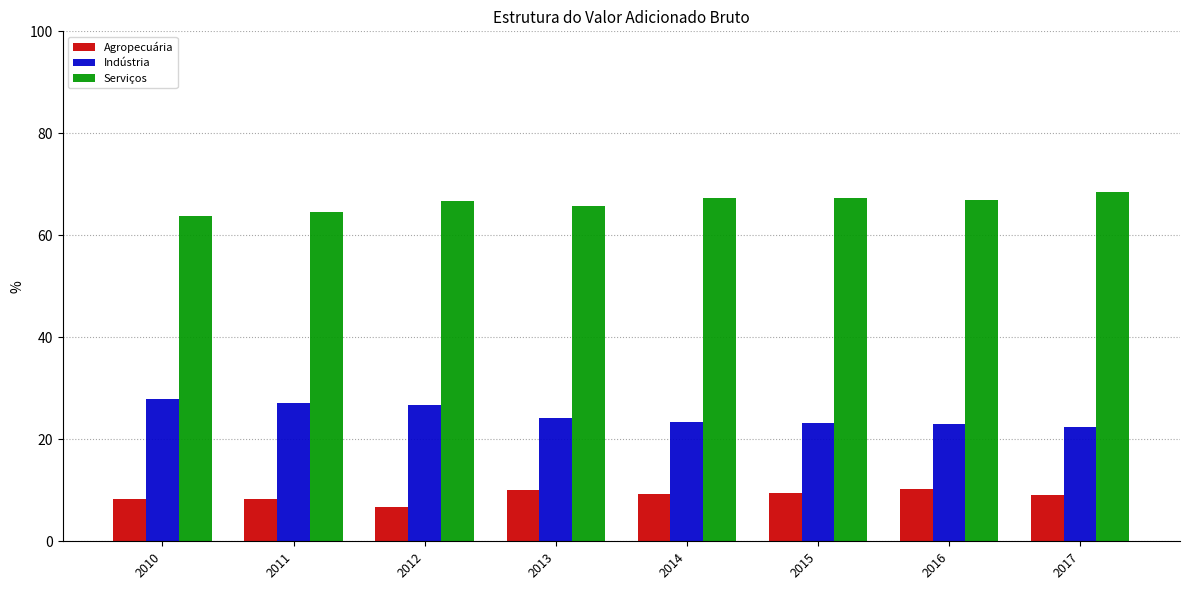

What is the maximum value for Agropecuária?

10.2